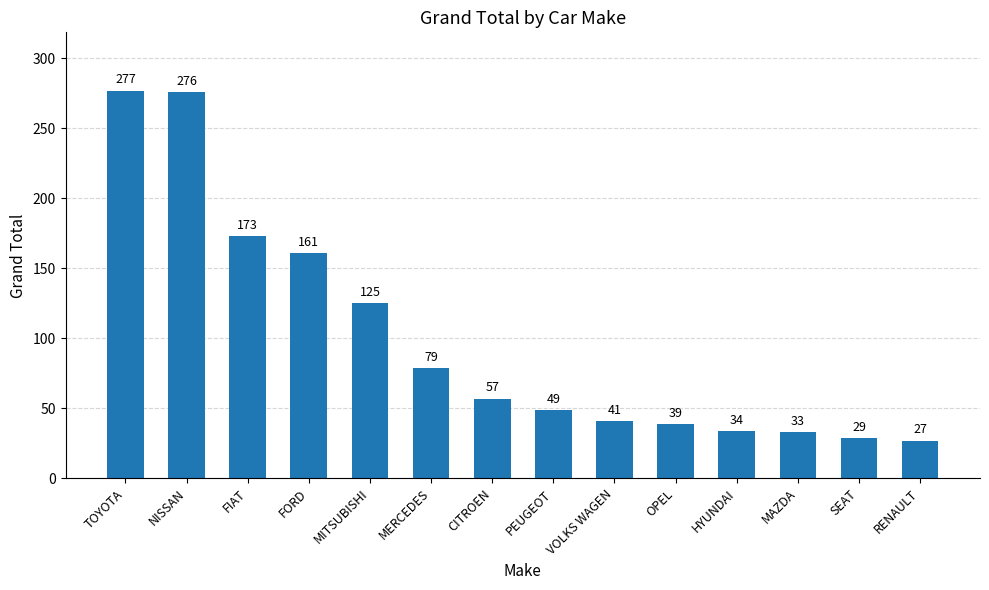

What is the sum of all values?

1400